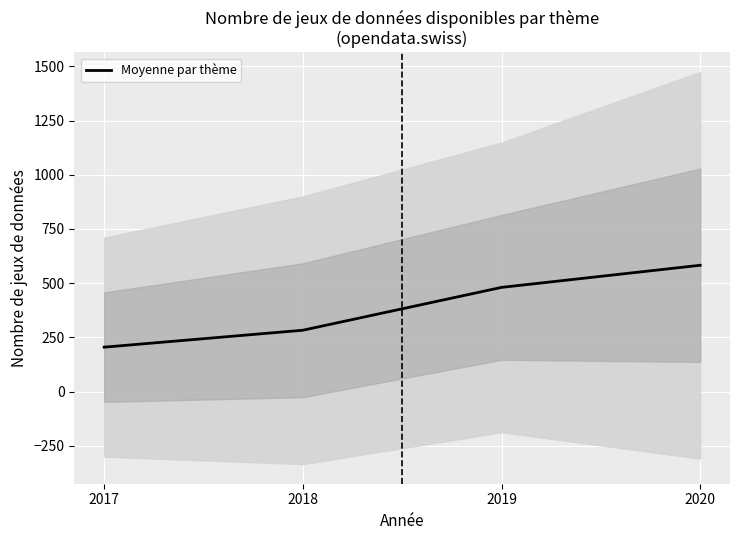

True or false: there are more than 2 points higher than both neighbors.

False